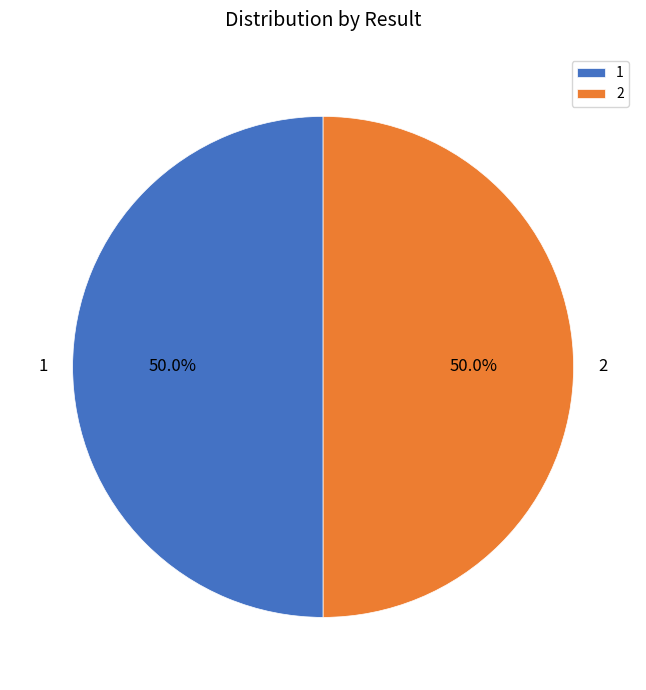

Approximately how many times larger is the value at 2 compared to 1?

1.0